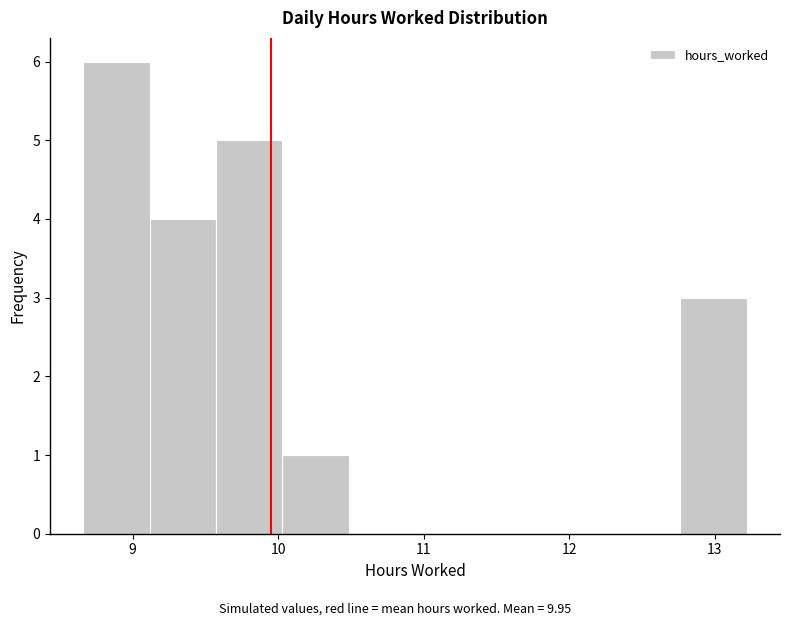

Reading left to right, list every bar in this chart as the range it spans on the x-axis followed by its height. Neither the bar edges nor the heights are printed on the chart, so give them approximately, as read against the axes.

8.7 to 9.1: 6
9.1 to 9.6: 4
9.6 to 10.0: 5
10.0 to 10.5: 1
10.5 to 10.9: 0
10.9 to 11.4: 0
11.4 to 11.9: 0
11.9 to 12.3: 0
12.3 to 12.8: 0
12.8 to 13.2: 3